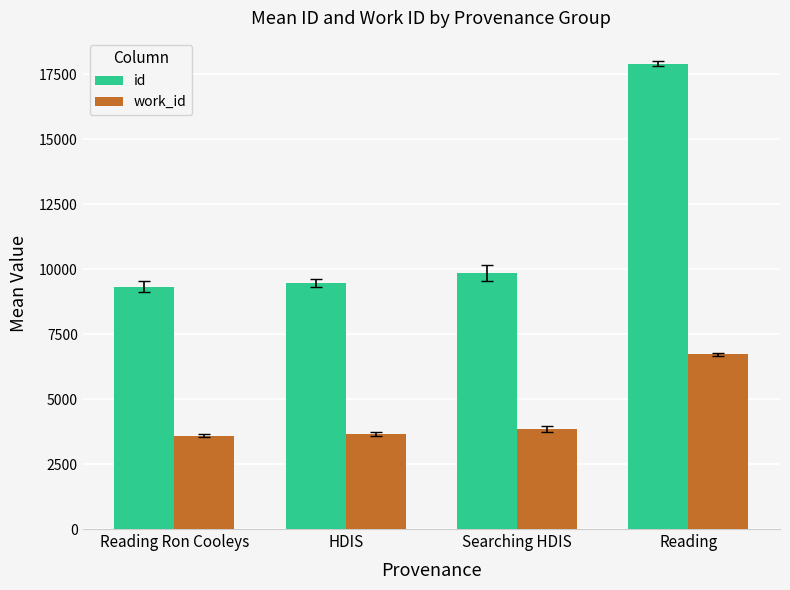

What are all the series names shown in the legend?

id, work_id